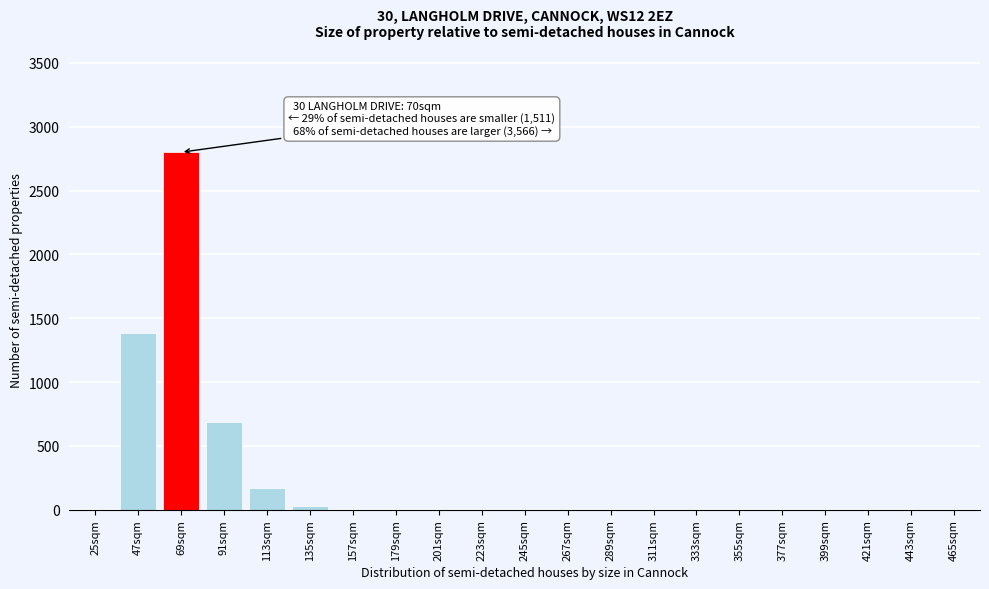

Reading right to left, list all the values displayed in this chart.

465sqm=0	443sqm=0	421sqm=0	399sqm=0	377sqm=0	355sqm=0	333sqm=0	311sqm=0	289sqm=0	267sqm=0	245sqm=0	223sqm=0	201sqm=0	179sqm=0	157sqm=0	135sqm=30	113sqm=170	91sqm=690	69sqm=2800	47sqm=1383	25sqm=0